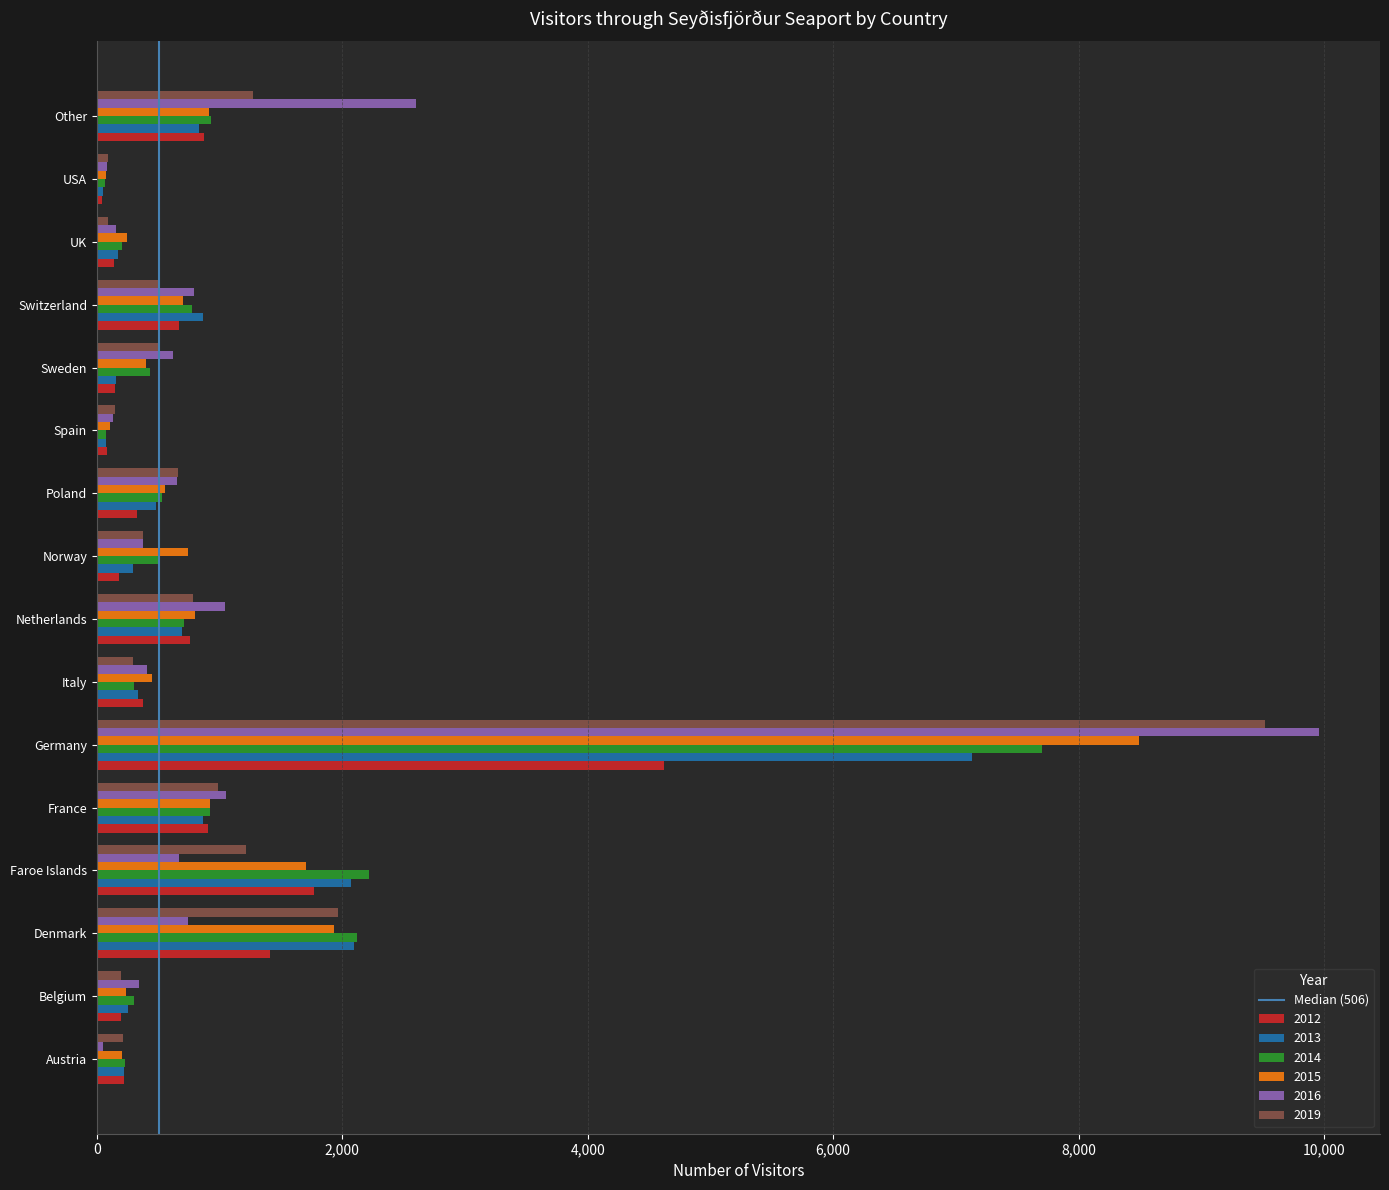

The value of 2013 at Germany is 7133. True or false?

True